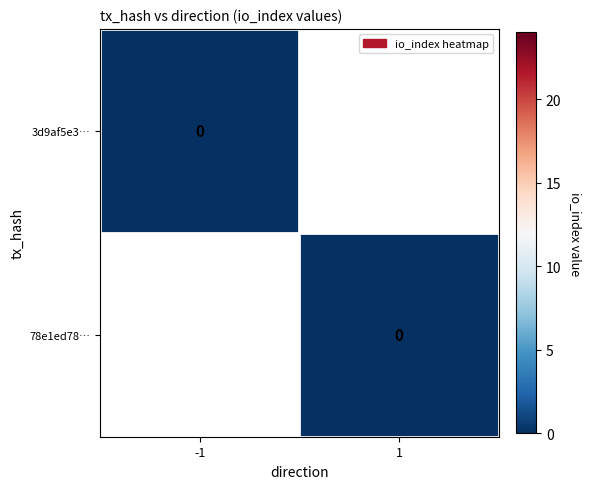

What is the sum of the 3d9af5e34bff823dbcf3e0fd6adf8969f6c267c values at direction and io_index?

-1